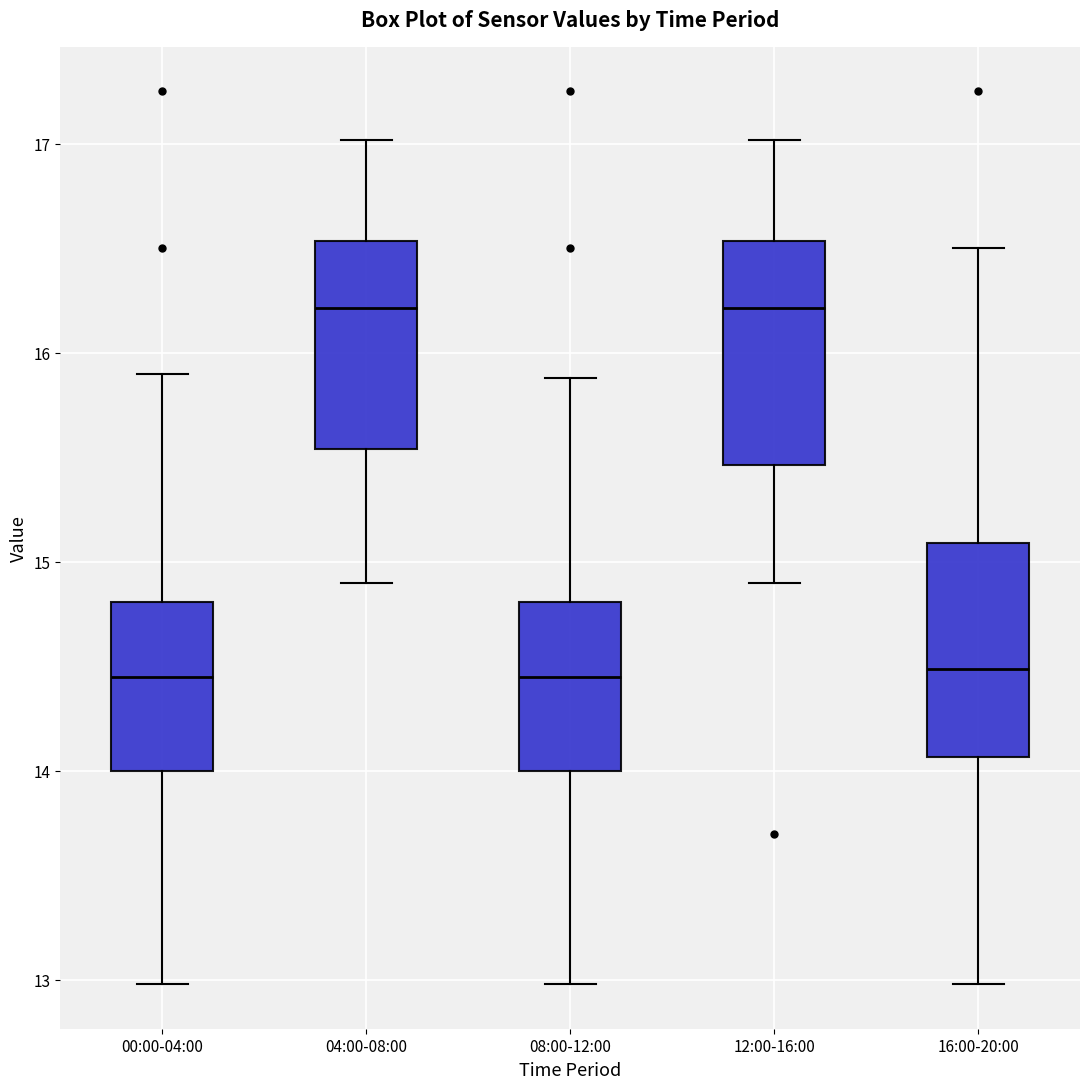

Reading left to right, read every box against the y-axis: the position of its median line, the range the box covers, and the ends of its whiskers. The values are not printed on the chart, so give them approximately, as read against the axis.

00:00-04:00: median 14.5, box 14.0 to 14.8, whiskers 13.0 to 15.9
04:00-08:00: median 16.2, box 15.5 to 16.5, whiskers 14.9 to 17.0
08:00-12:00: median 14.5, box 14.0 to 14.8, whiskers 13.0 to 15.9
12:00-16:00: median 16.2, box 15.5 to 16.5, whiskers 14.9 to 17.0
16:00-20:00: median 14.5, box 14.1 to 15.1, whiskers 13.0 to 16.5